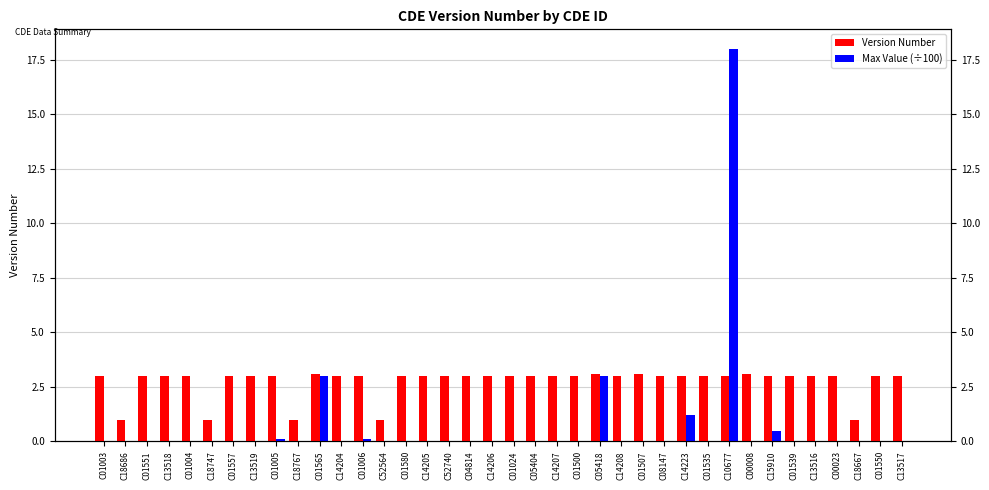

At C13519, list the series in order from smallest to largest.

Max Value (÷100), Version Number